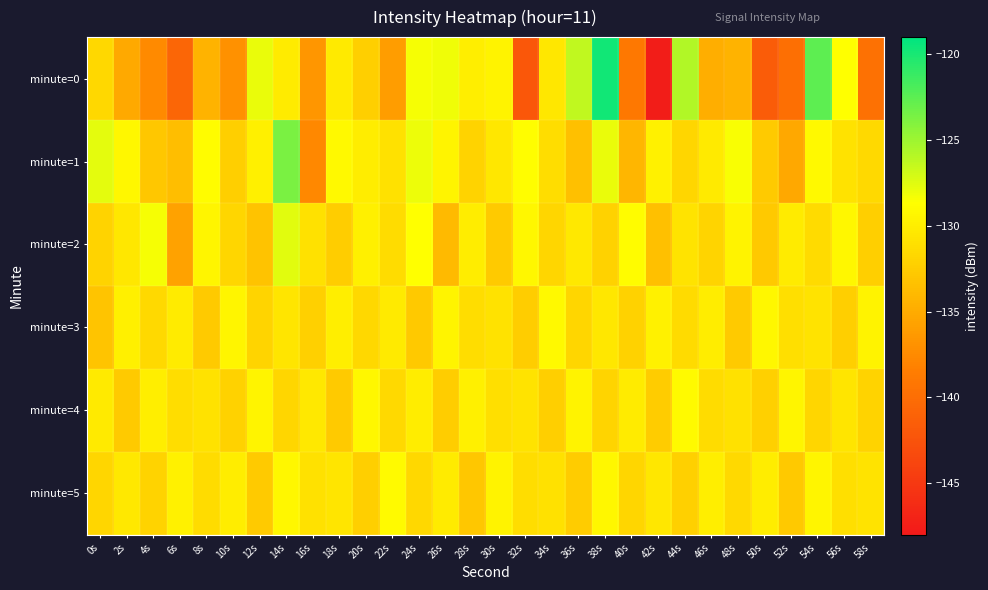

Count the number of data series in this chart.

6